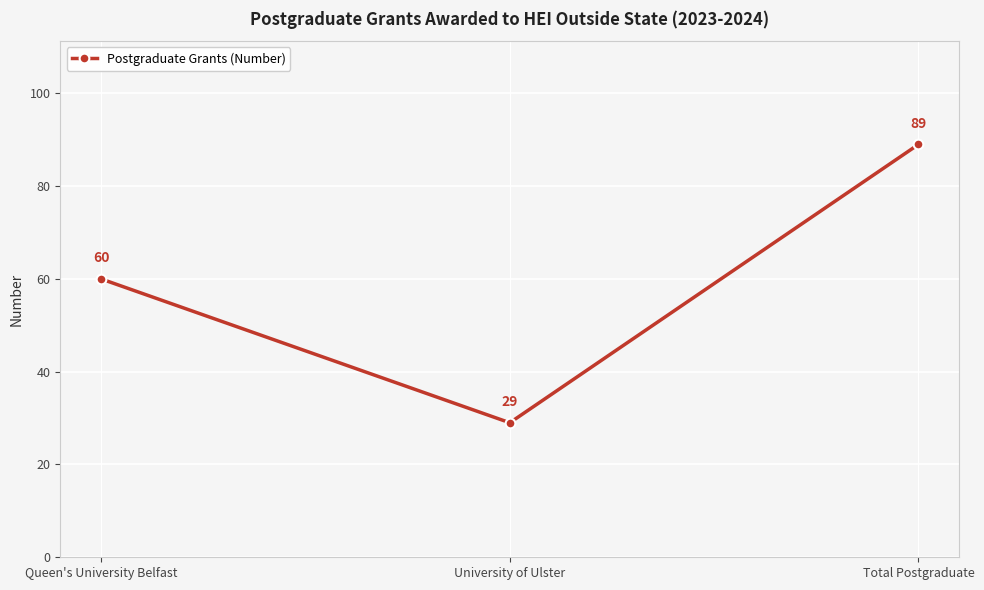

Does the chart have visible grid lines?

Yes